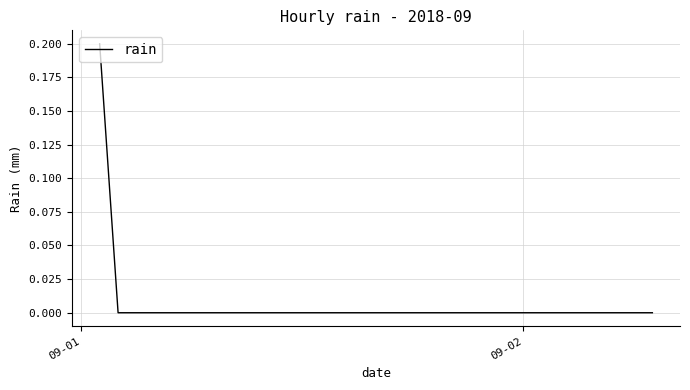

Does the chart display data point markers on the line(s)?

No